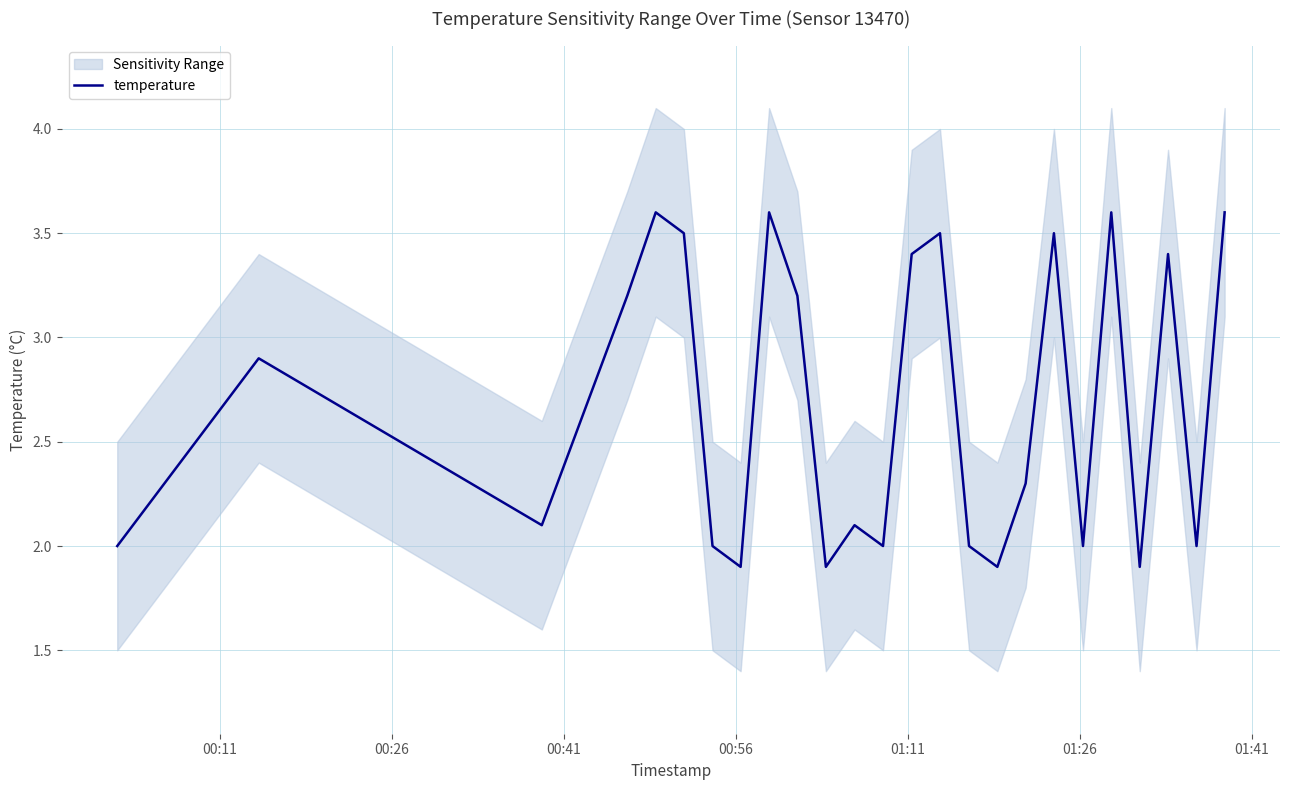

What is the maximum value for temperature?

3.6